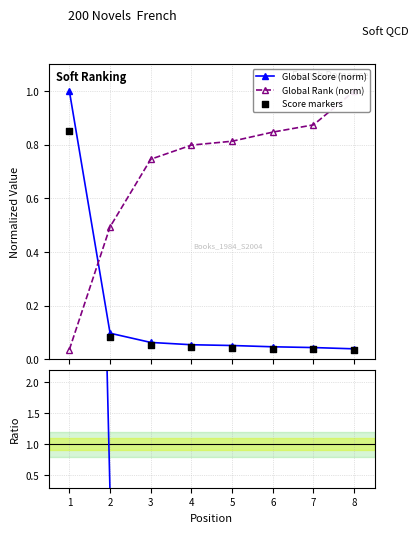

True or false: Global Score (norm) has more than 2 points higher than both neighbors.

False